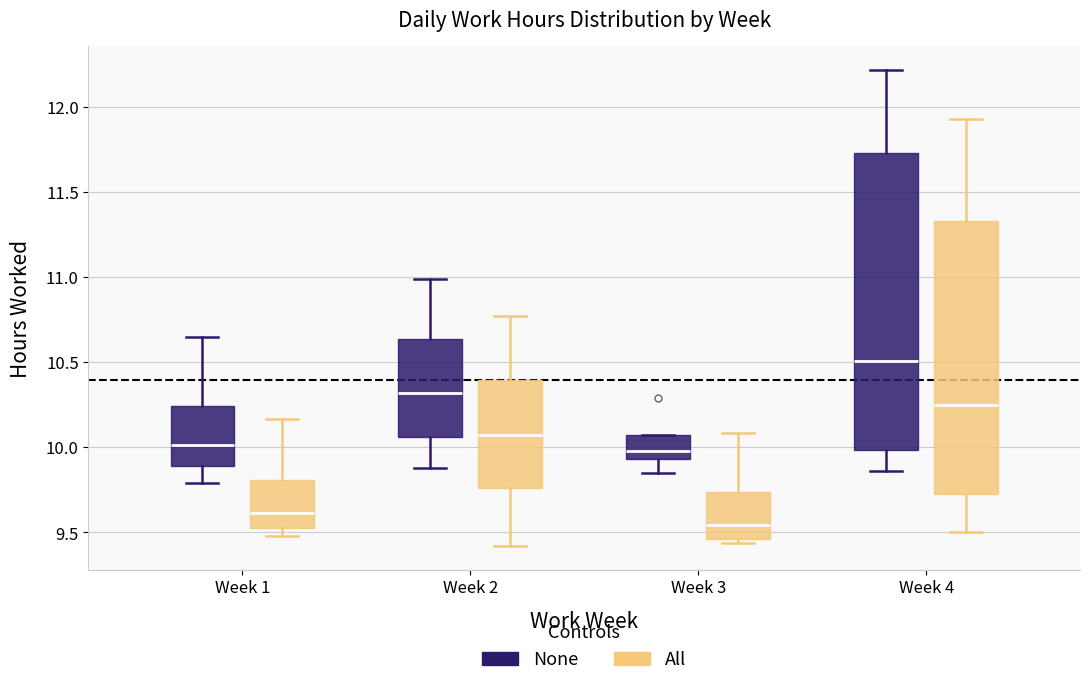

Which box's median line is the highest?

Week 4 (None)